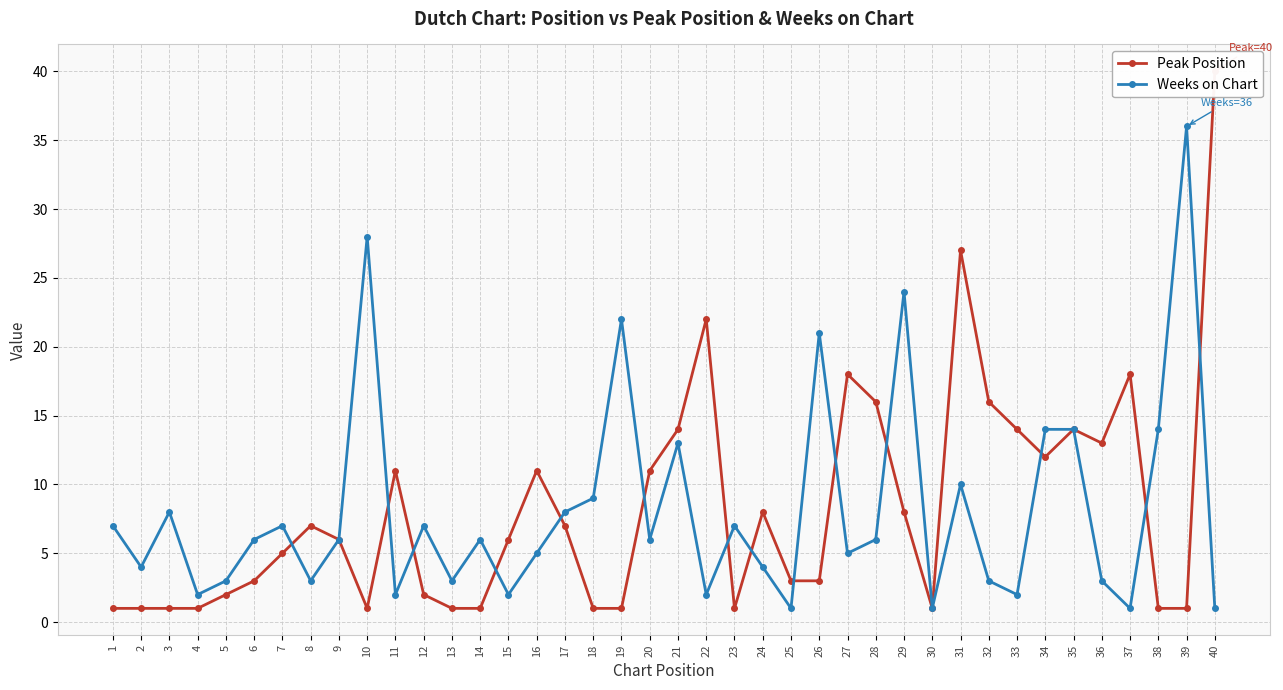

How many intersections are there between Peak Position and Weeks on Chart?

14